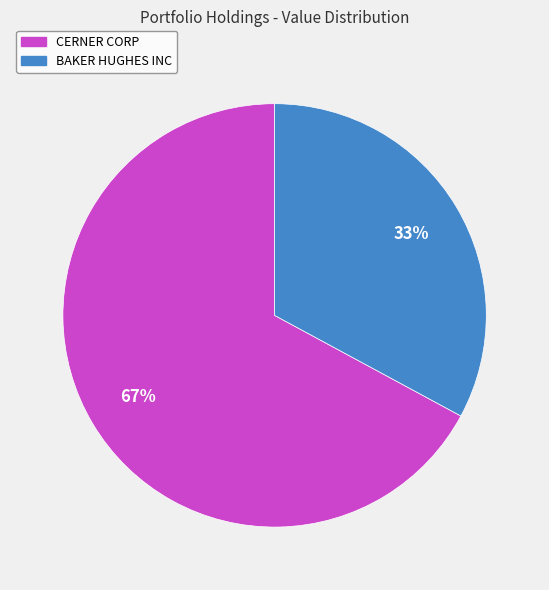

What is the ratio of the value at CERNER CORP to the value at BAKER HUGHES INC?

2.0